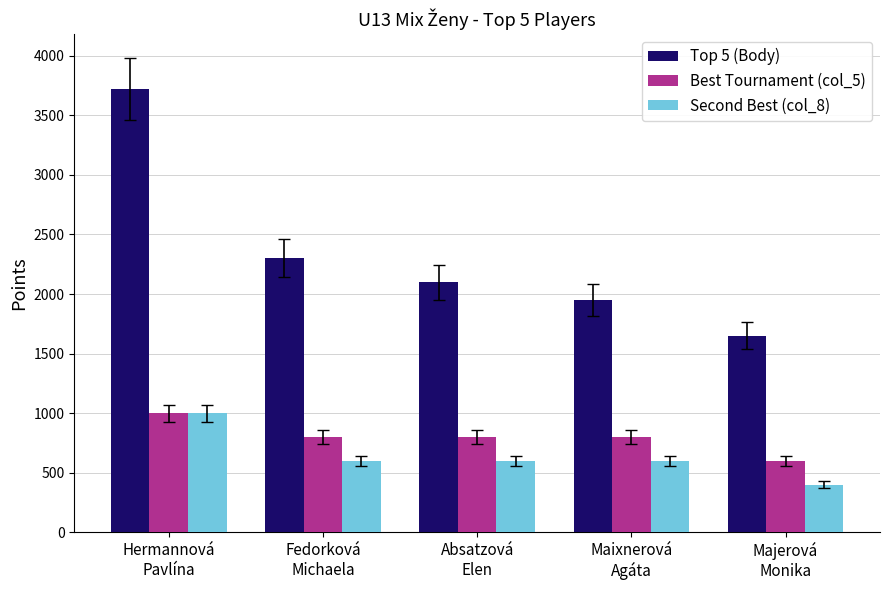

At how many categories does at least one series exceed 2772?

1